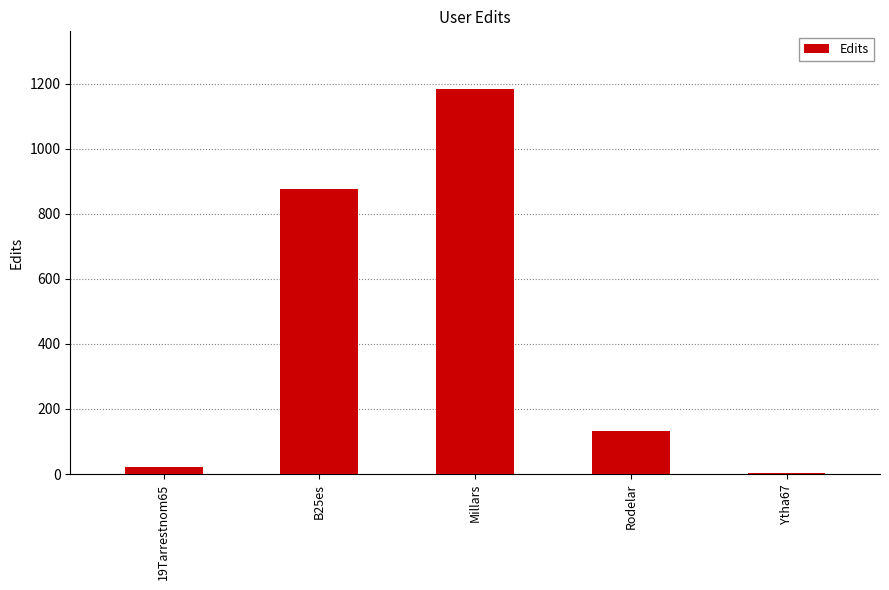

Where does the data first go above 133?

B25es